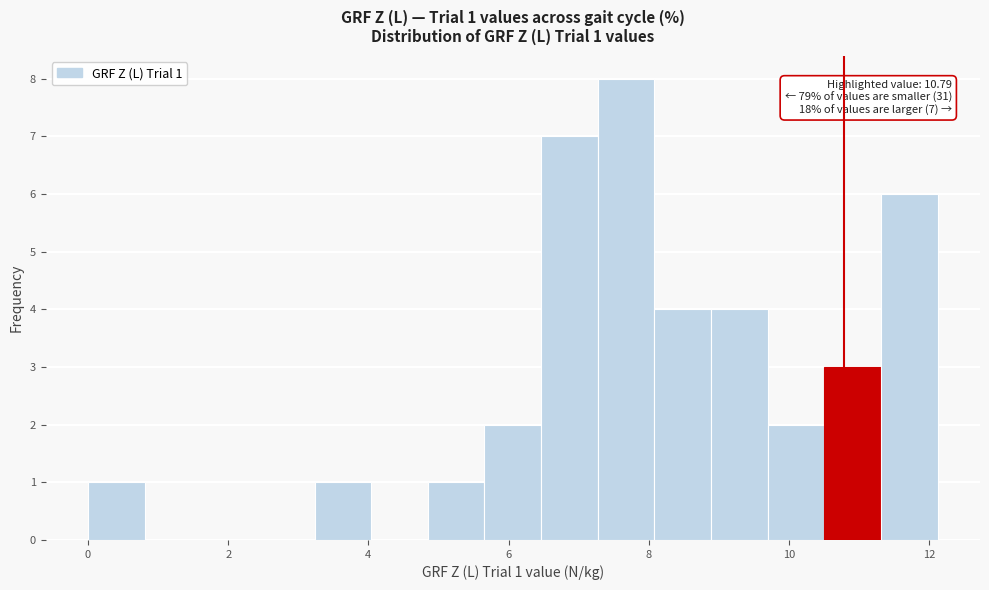

Over which range of the x-axis is the bar tallest?

7.2 to 8.0